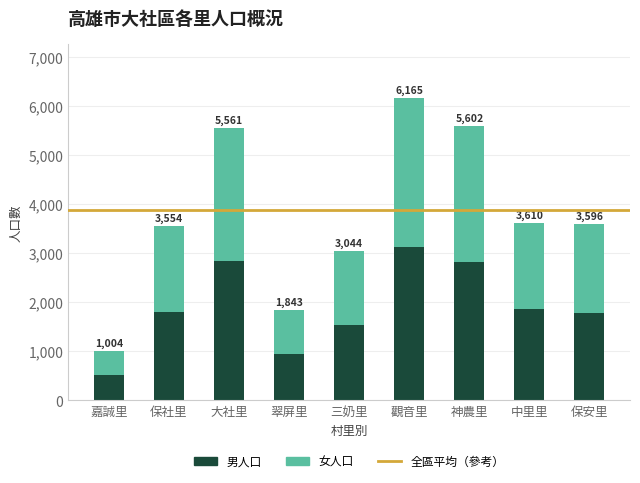

Which category has the lowest value in the 男人口 series?

嘉誠里